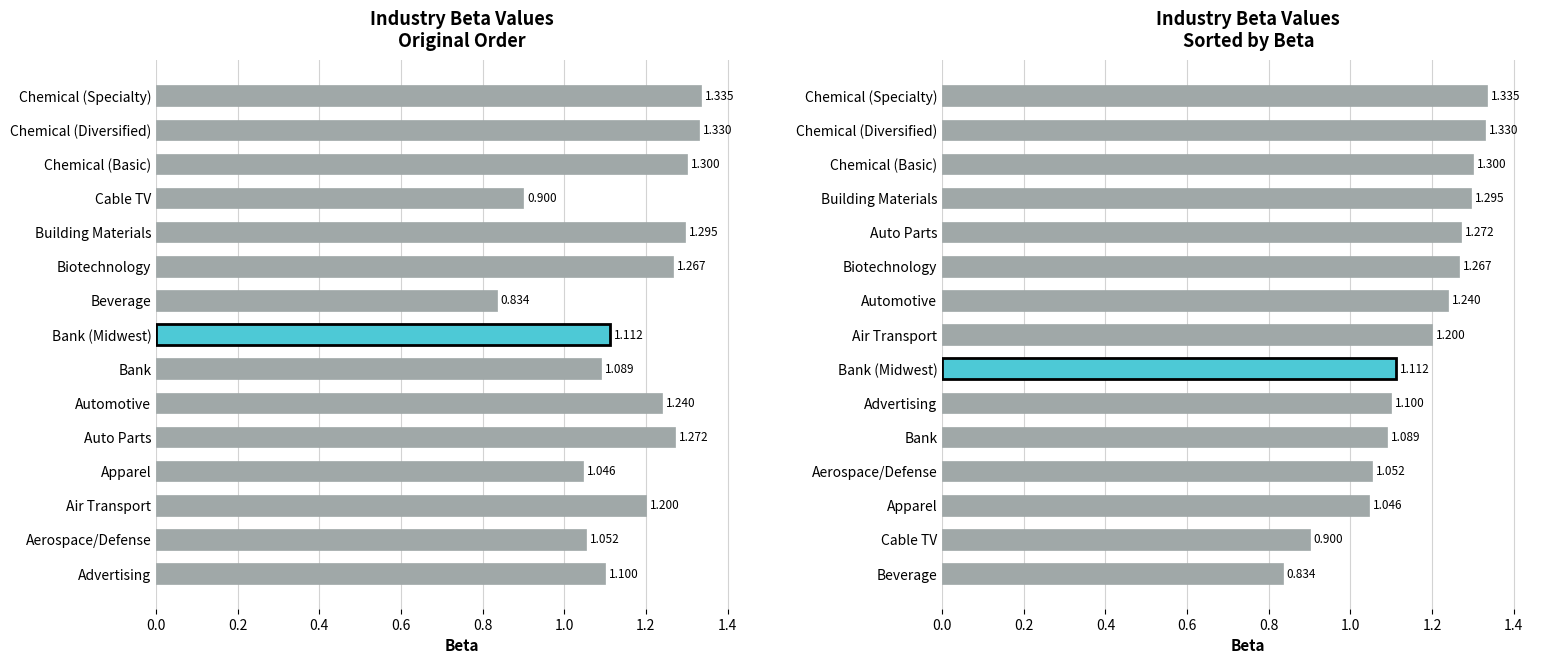

Does the chart contain any negative values?

No